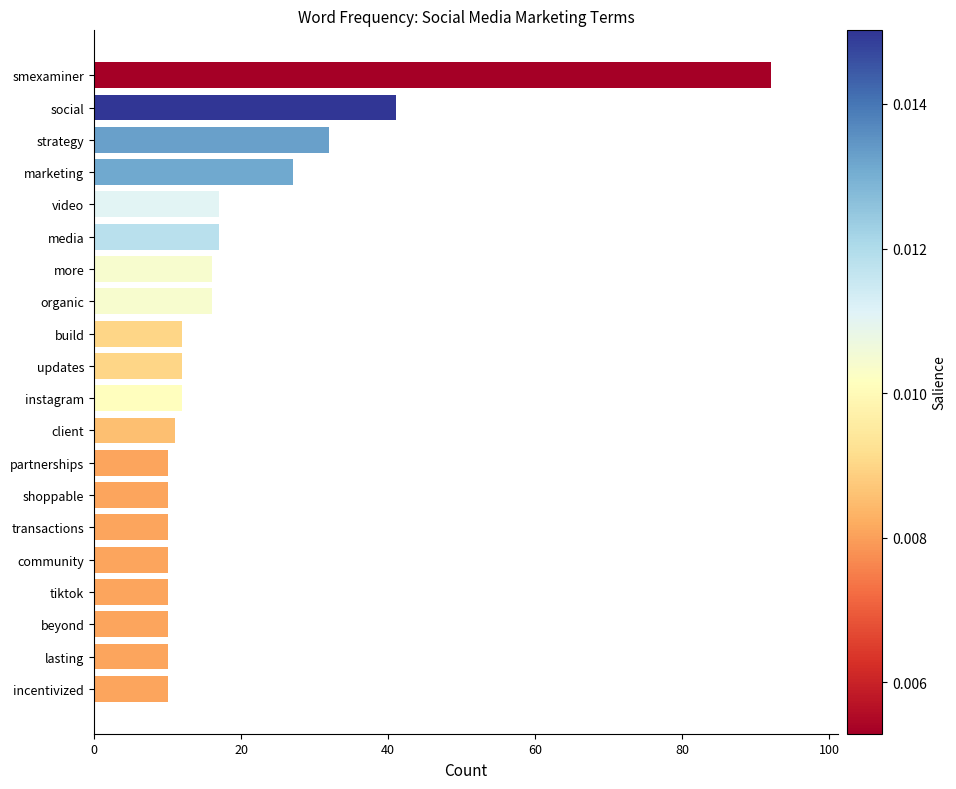

Approximately how many times larger is the value at strategy compared to video?

1.9